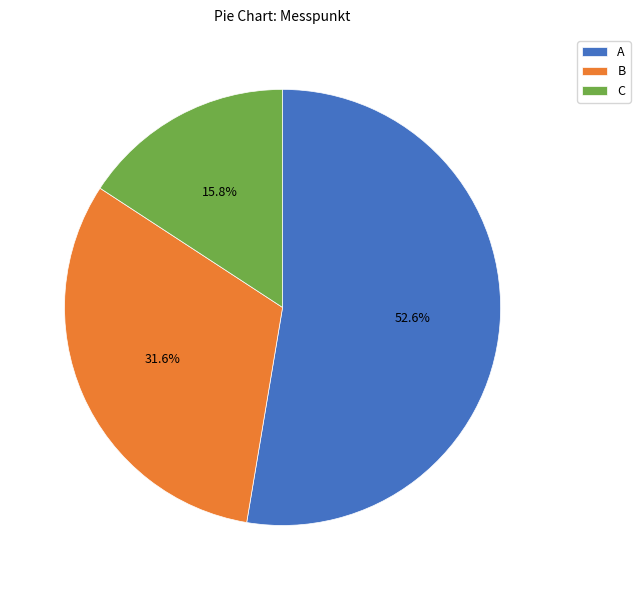

Between B and C, which is larger?

B